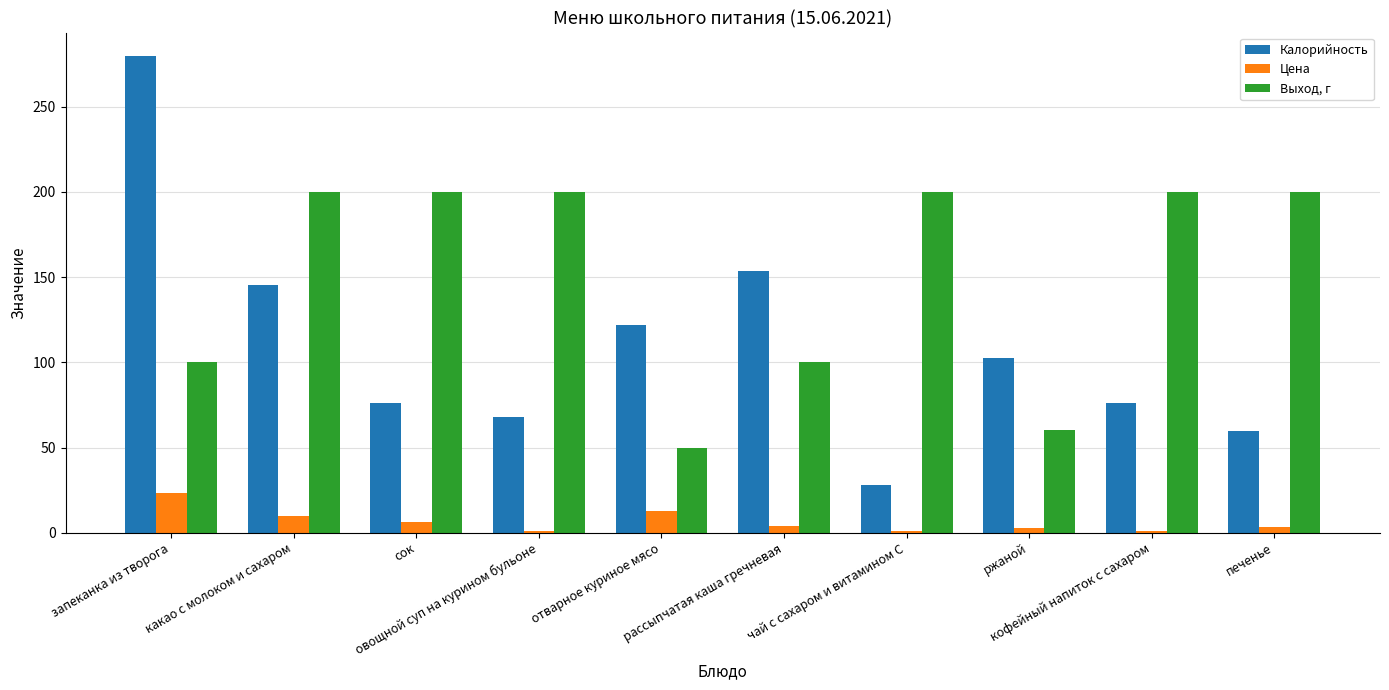

Count the Выход, г values in the range 100 to 200.

8